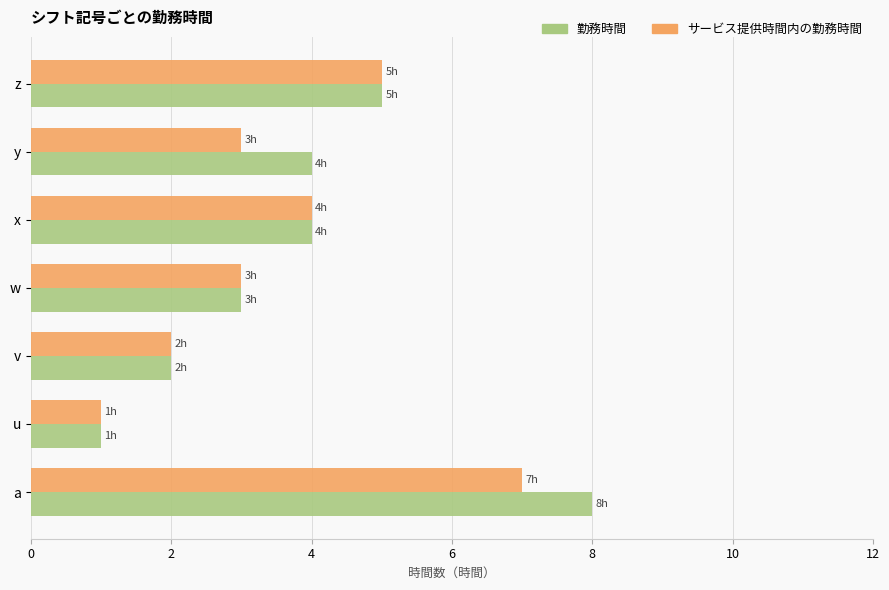

Which series has the largest total across all categories?

勤務時間